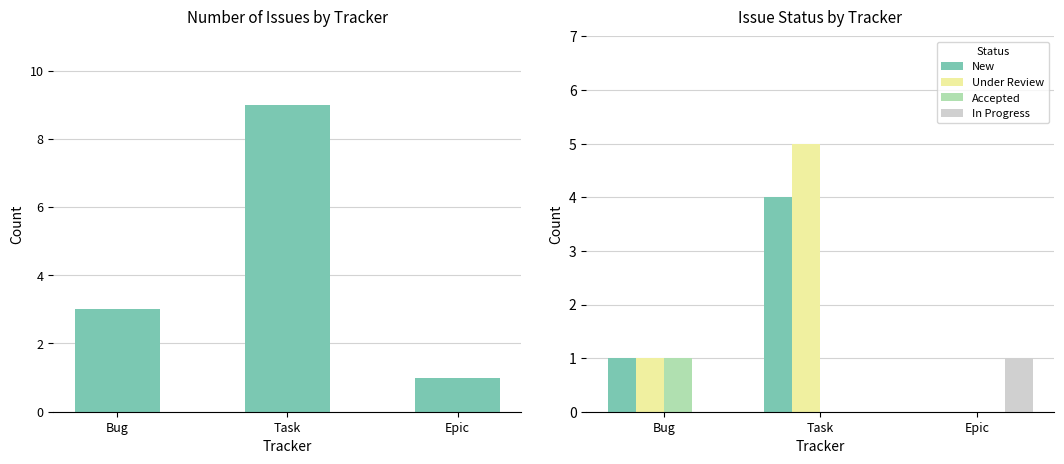

At which category is the sum across all series the highest?

Task